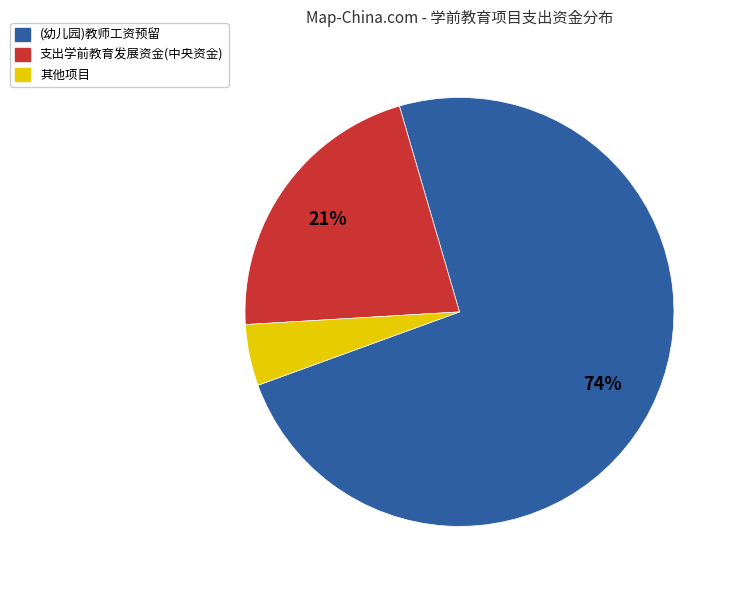

What is the largest slice in the pie chart?

(幼儿园)教师工资预留